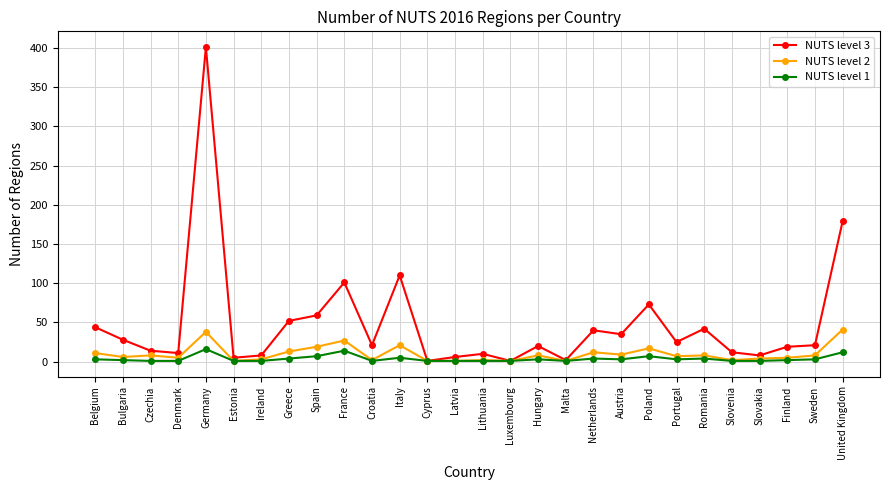

Which series has the widest spread of values?

NUTS level 3